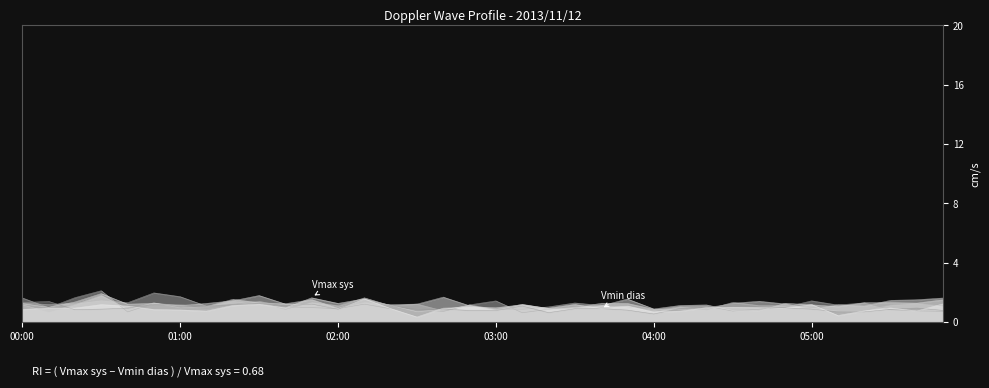

Which series ends up on top after the final intersection of 1.064 and 0.870?

1.064